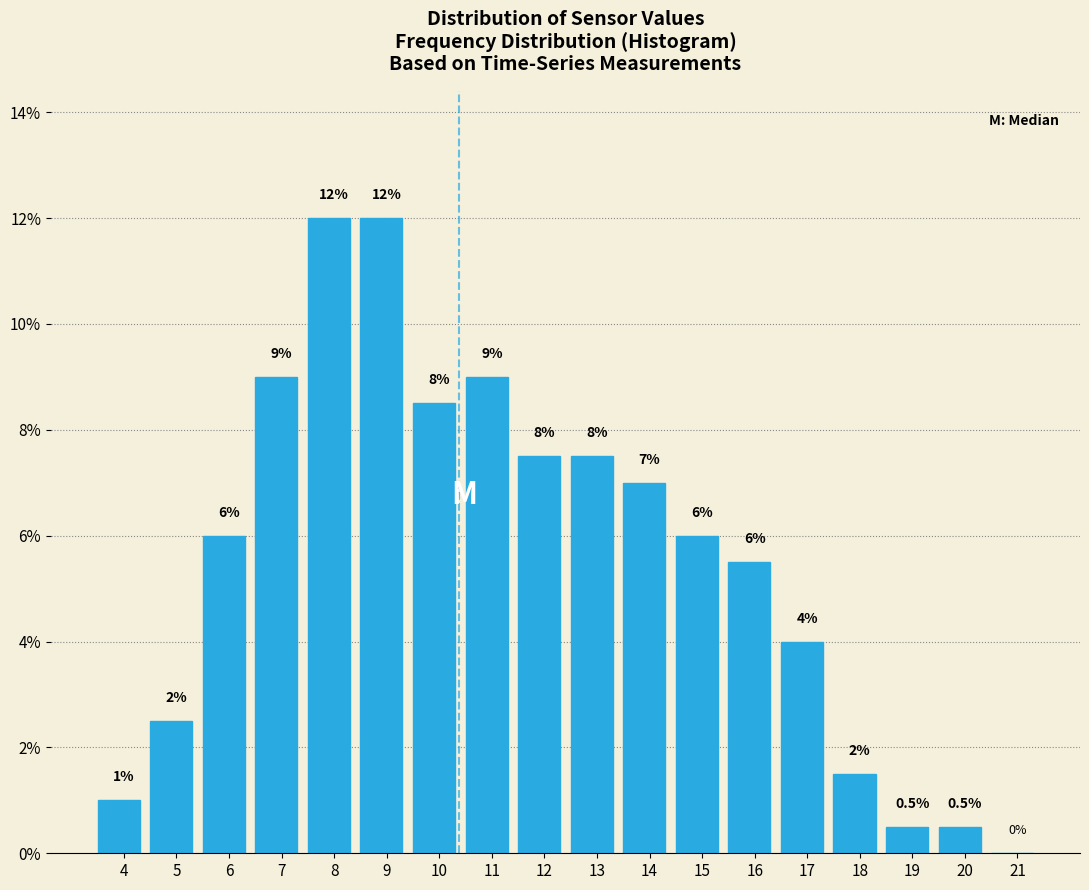

Reading right to left, extract all data points from this chart.

21=0.0	20=0.5	19=0.5	18=1.5	17=4.0	16=5.5	15=6.0	14=7.0	13=7.5	12=7.5	11=9.0	10=8.5	9=12.0	8=12.0	7=9.0	6=6.0	5=2.5	4=1.0